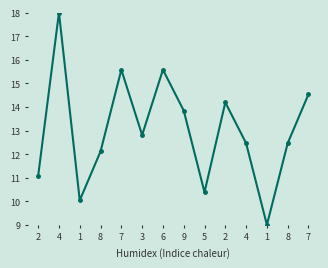

What is the difference between the values at 6 and 2?

1.4